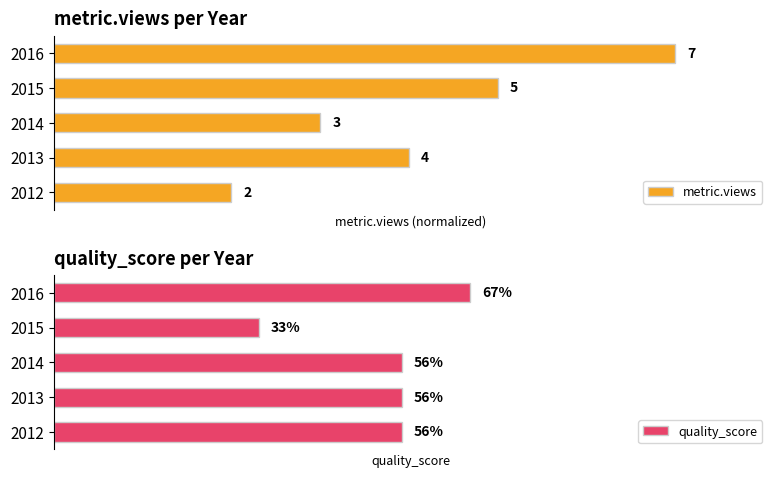

The value of quality_score at 2016 is 0.7. True or false?

True